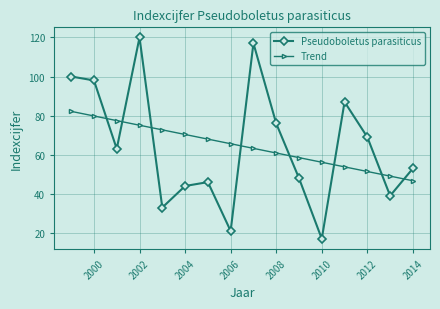

What is the value of the Pseudoboletus parasiticus point at the 6th from the left?

44.0